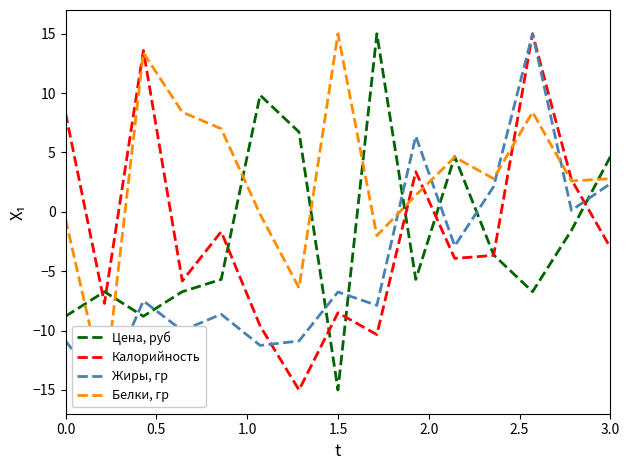

True or false: Жиры, гр has more than 2 points higher than both neighbors.

True